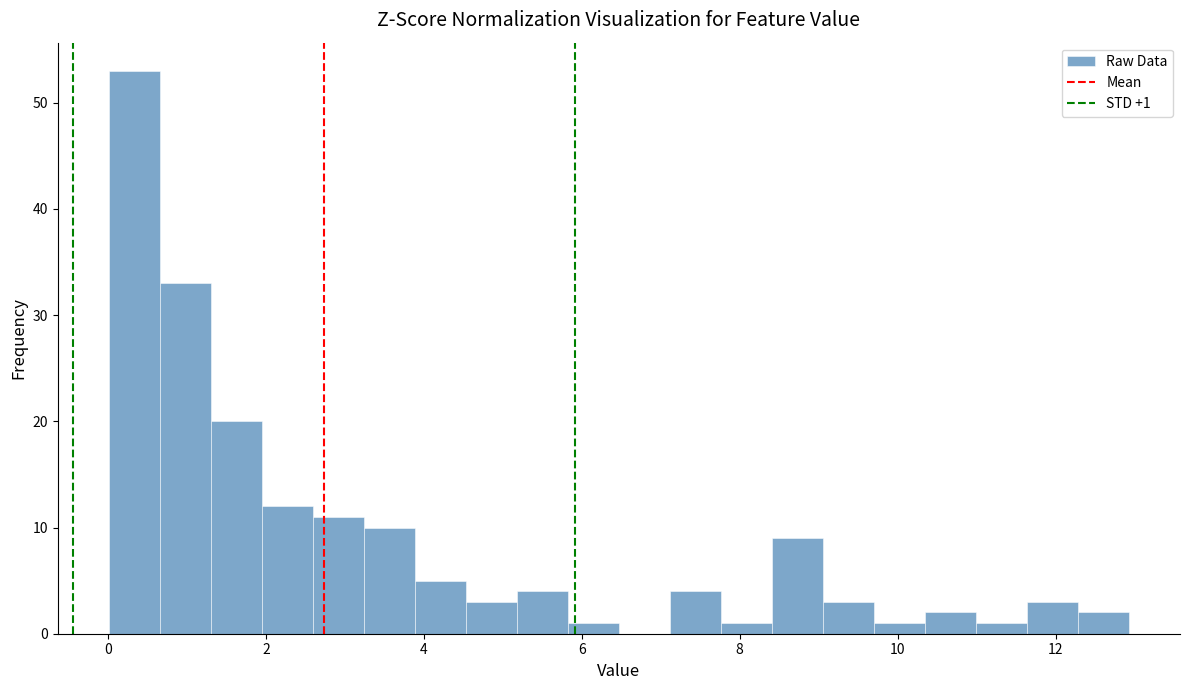

Around what value on the x-axis is the tallest bar? Give the approximate position of its centre, as read against the axis.

0.4